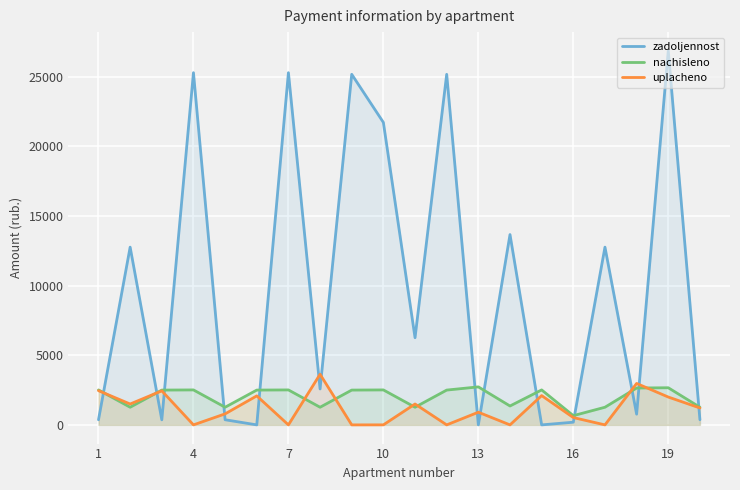

How many lines are shown in the chart?

3